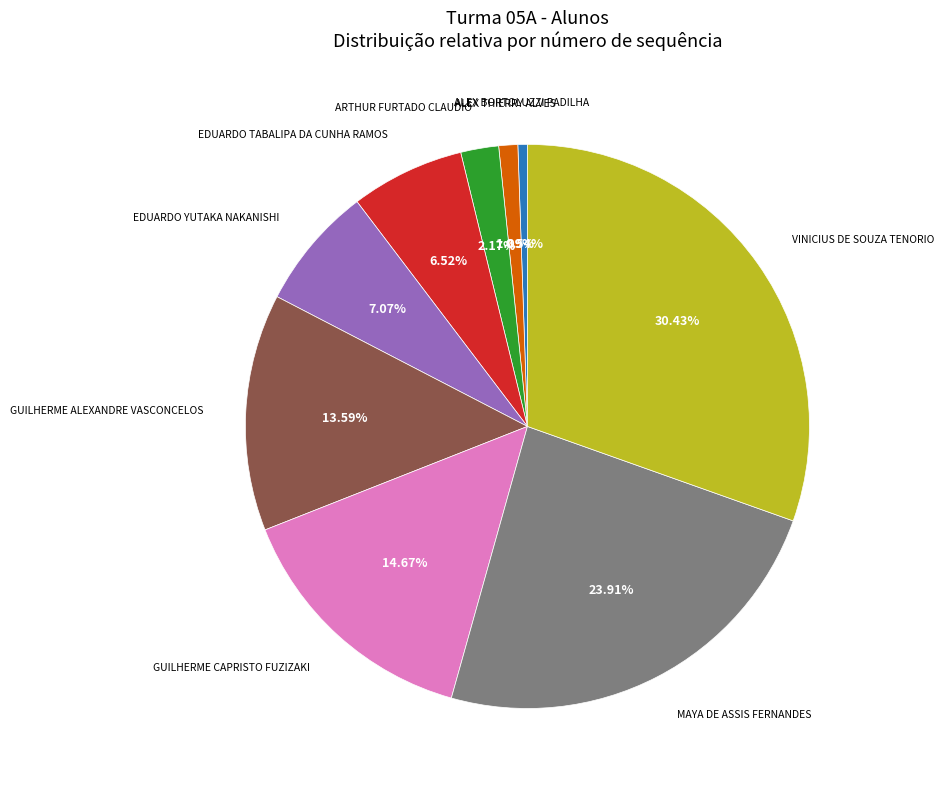

Does any single category account for the majority?

No